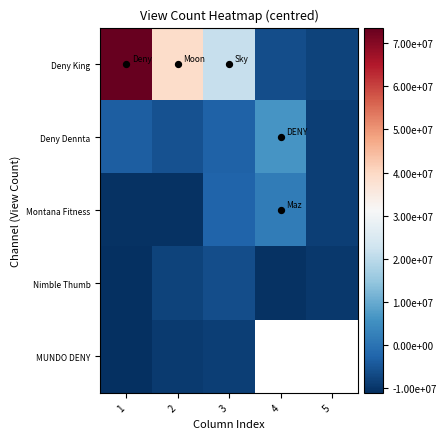

Which series has the largest range (max minus min)?

Deny King